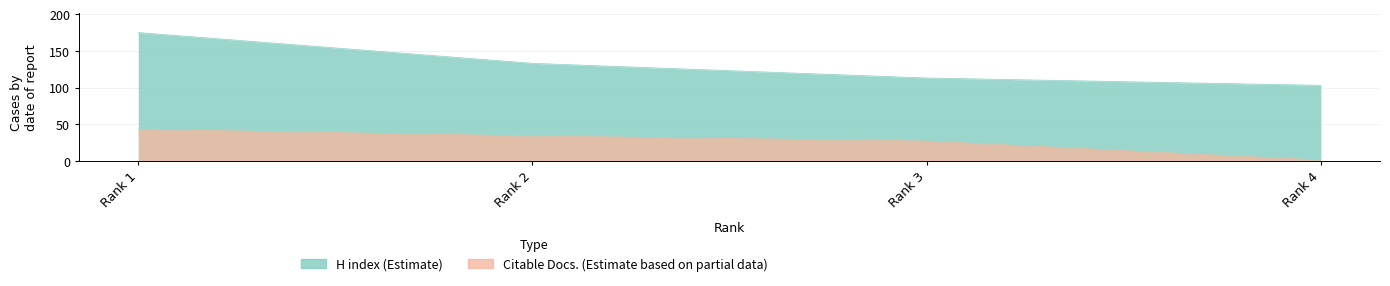

What is the difference between the second highest and second lowest values in the Citable Docs. (3years) series?

7